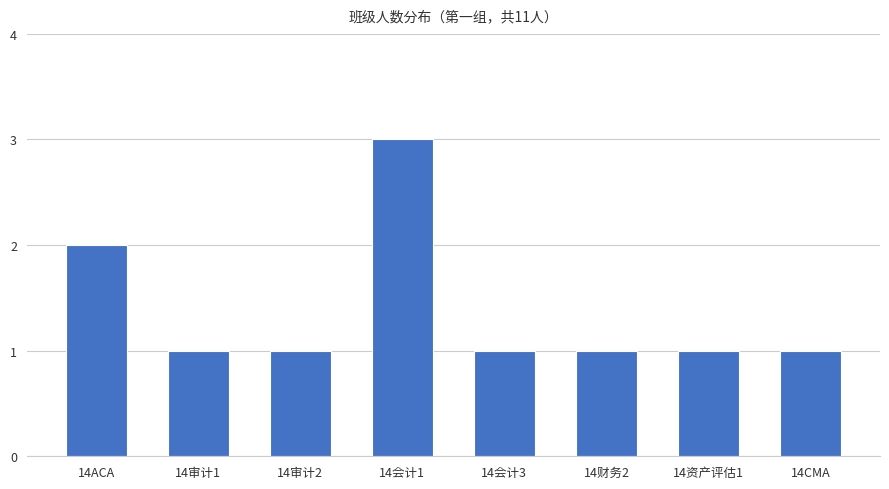

Does the chart contain any negative values?

No